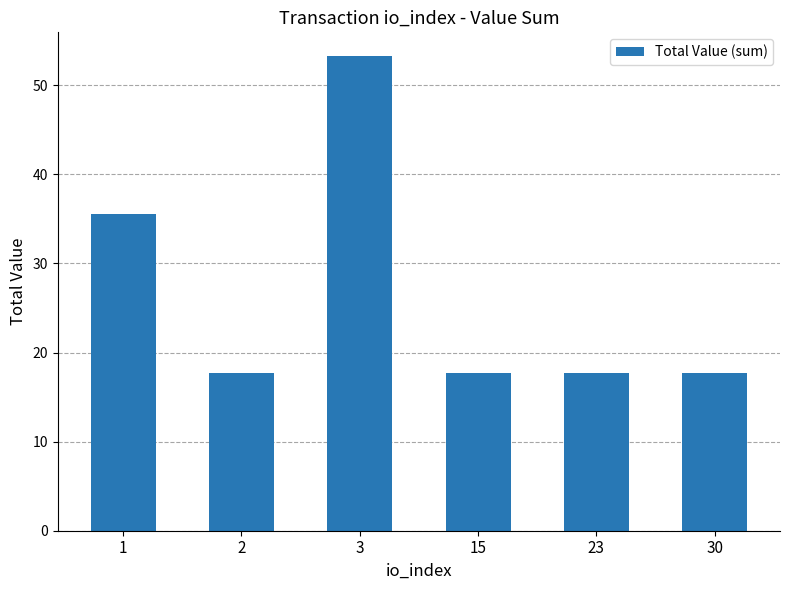

Where is the data nearest to the value 35?

1